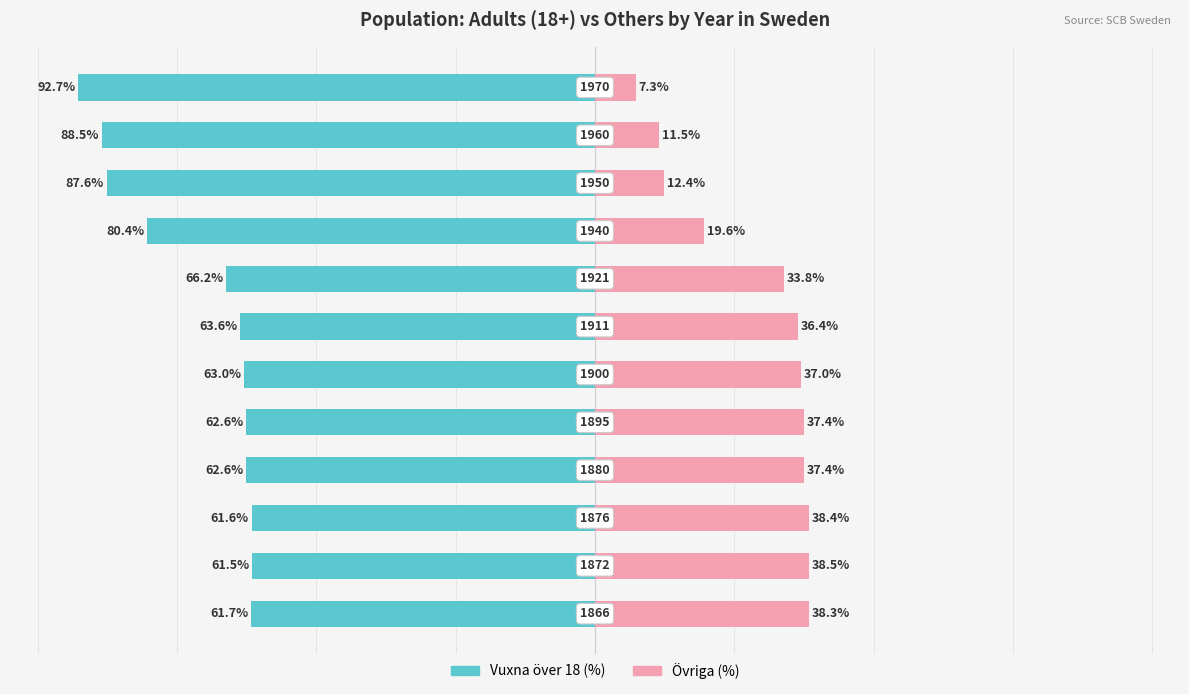

What is the difference between the maximum and minimum values in the Vuxna över 18 (%) series?

31.2